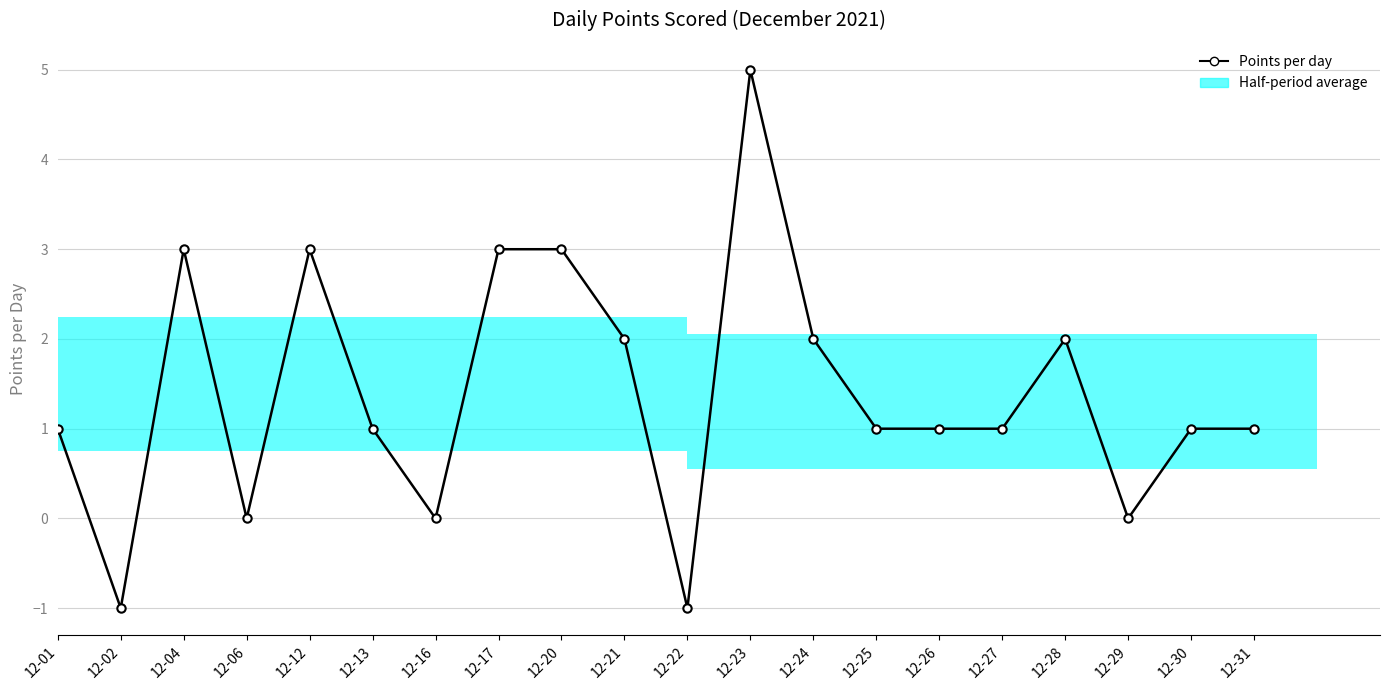

List the labels in order of value, smallest first.

12-02, 12-22, 12-06, 12-16, 12-29, 12-01, 12-13, 12-25, 12-26, 12-27, 12-30, 12-31, 12-21, 12-24, 12-28, 12-04, 12-12, 12-17, 12-20, 12-23